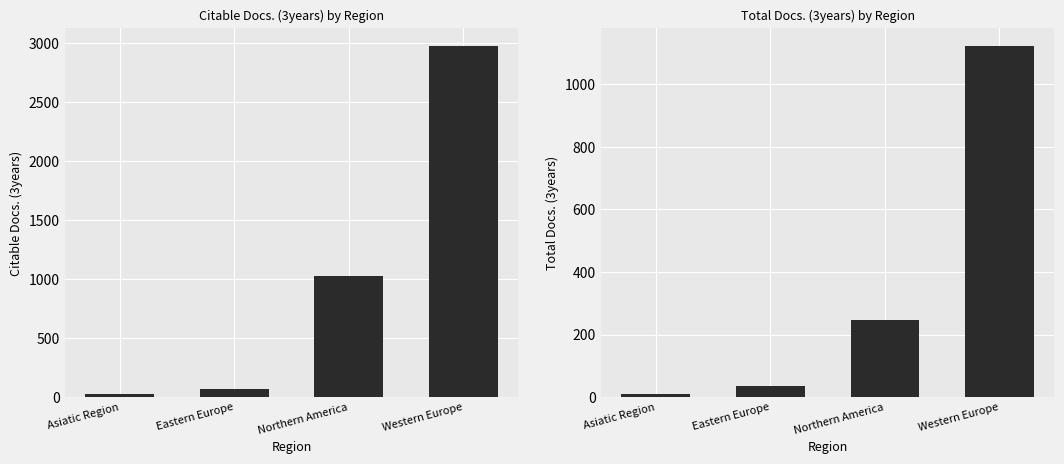

Which category has the highest value in the Citable Docs. (3years) series?

Western Europe